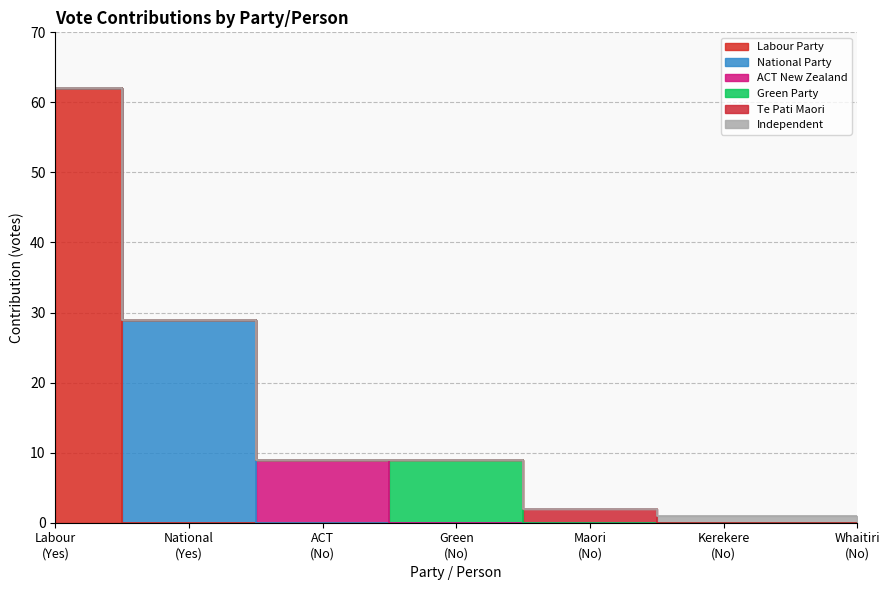

True or false: Te Pati Maori has a value of 0 at Labour
(Yes).

True